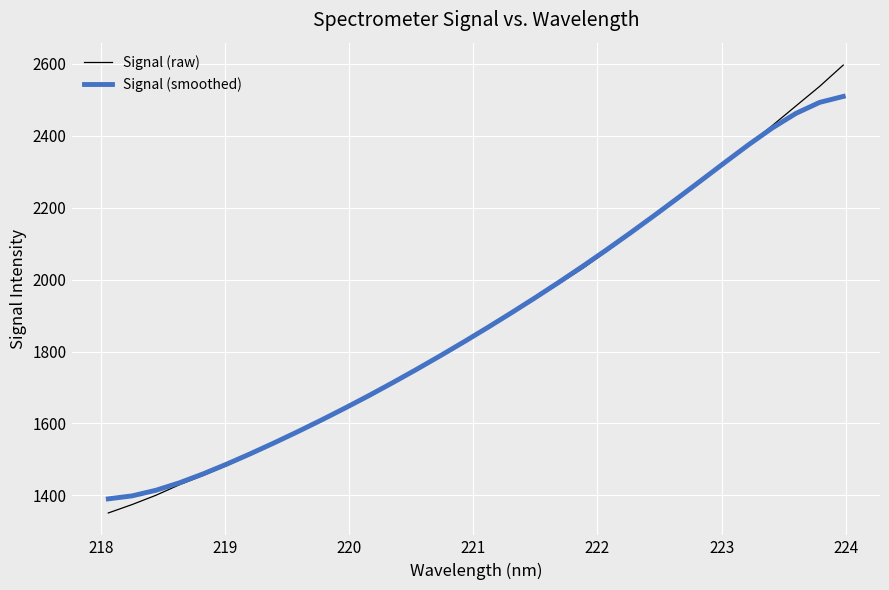

True or false: Signal (smoothed) has more than 2 interior local peaks.

False